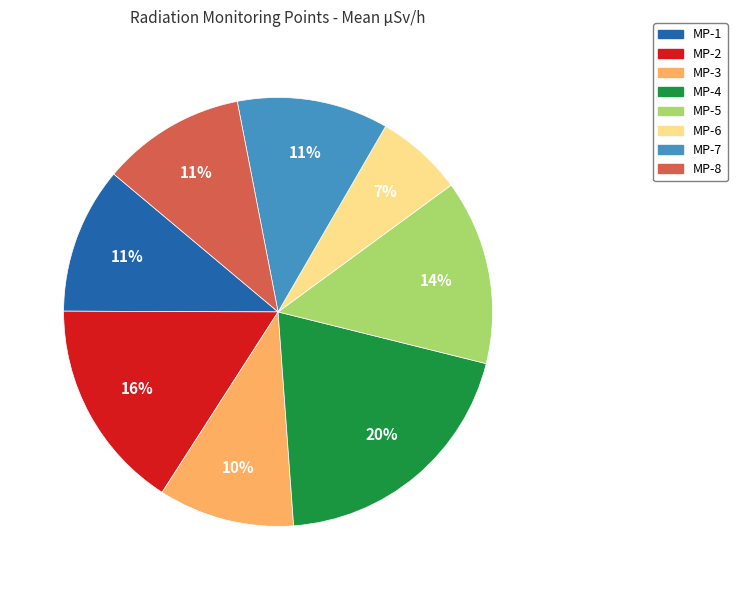

Is MP-1 the majority of the pie?

No